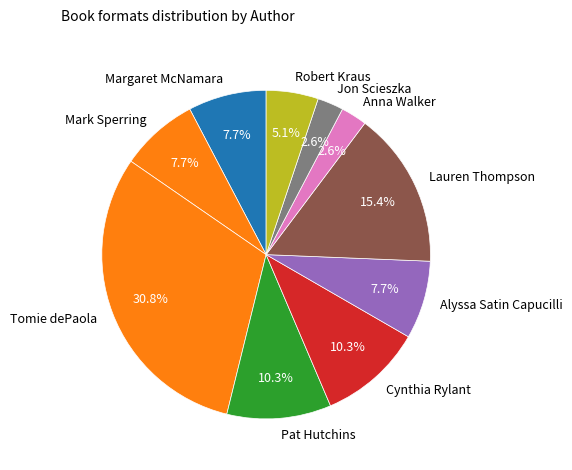

Is there any slice that represents more than half of the pie?

No